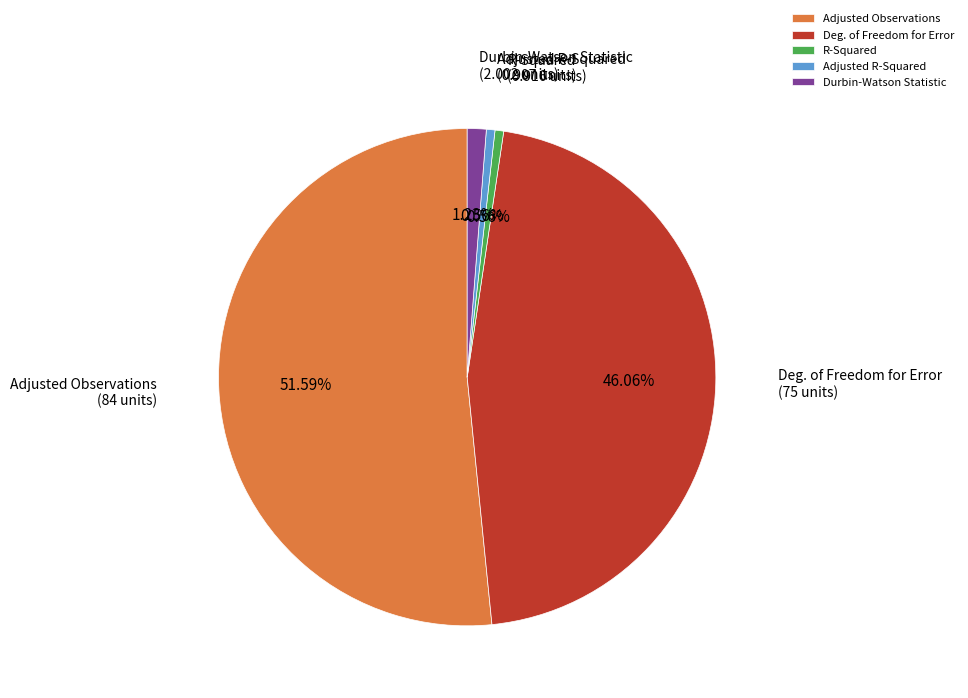

How many segments does this pie chart have?

5